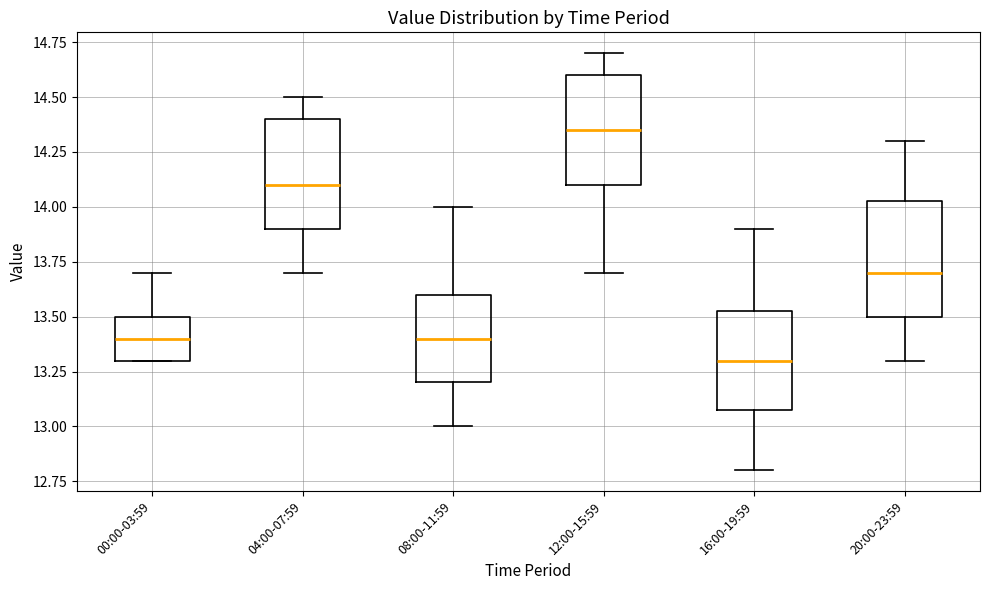

Where does the lower whisker of the box for 04:00-07:59 end on the y-axis? The values are not printed on the chart, so give them approximately, as read against the axis.

13.70